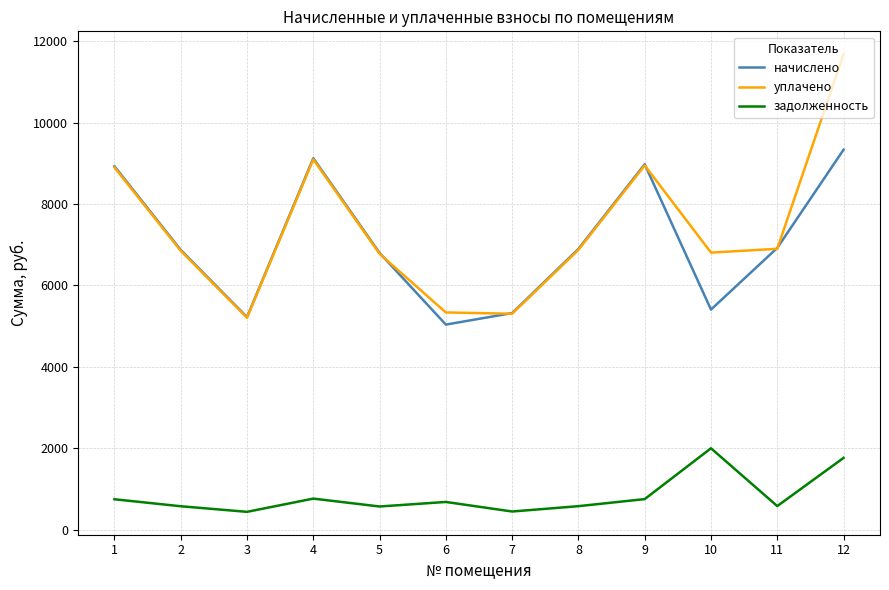

Does the chart display data point markers on the line(s)?

No